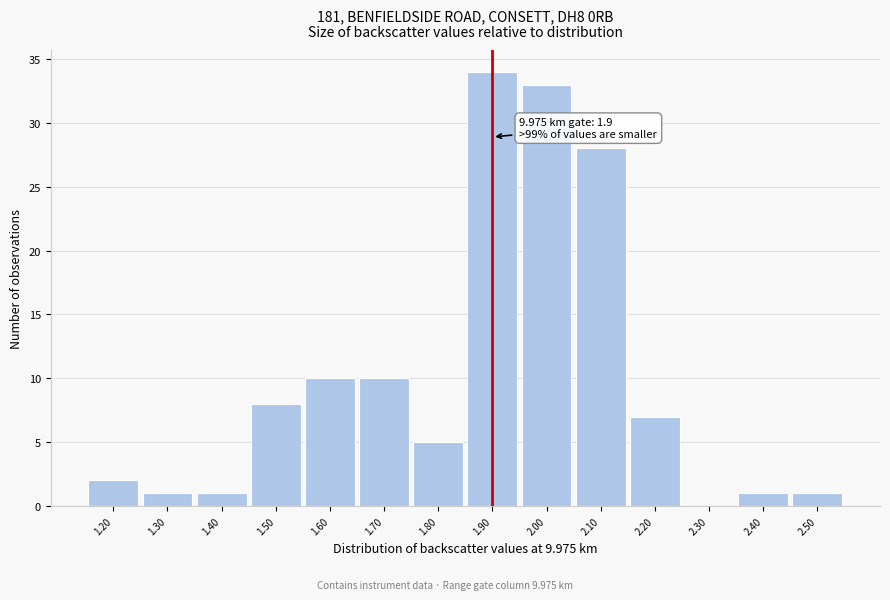

Over which range of the x-axis is the bar tallest?

1.85 to 1.95